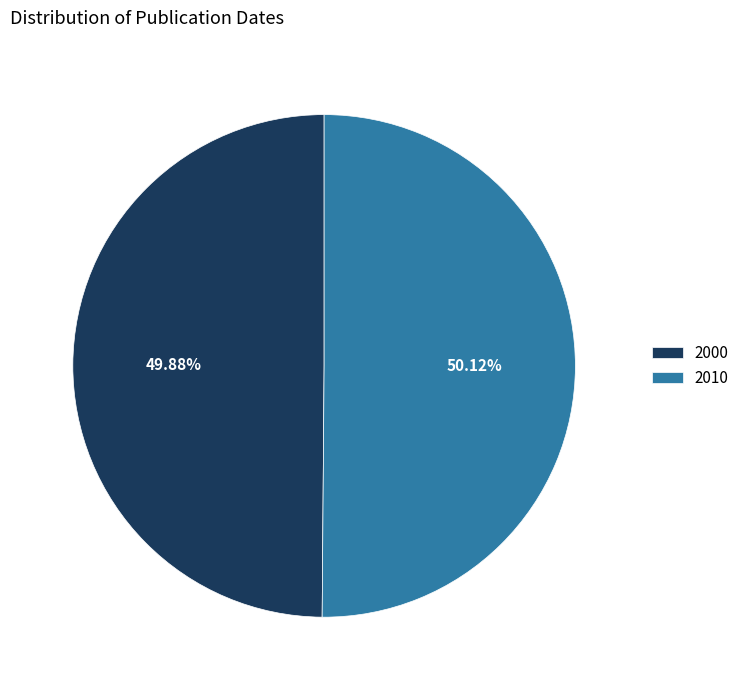

Is the sum of 2010 and 2000 greater than half?

Yes